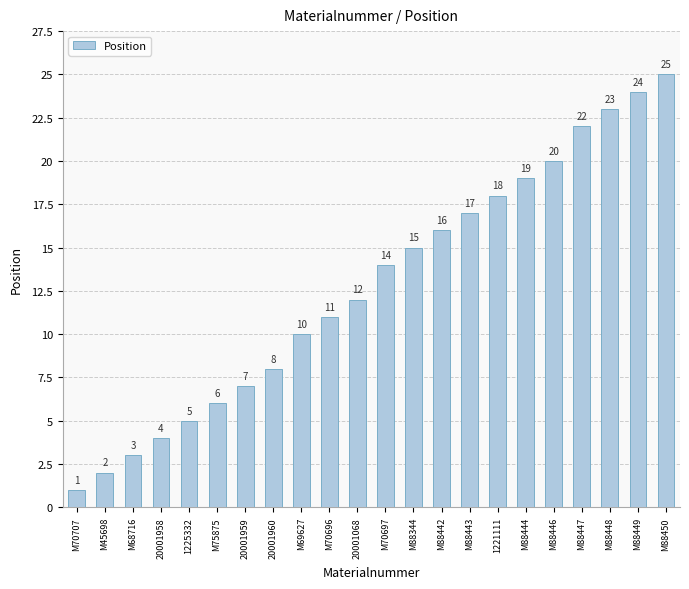

List the labels in order of value, smallest first.

M70707, M45698, M68716, 20001958, 1225332, M75875, 20001959, 20001960, M69627, M70696, 20001068, M70697, M88344, M88442, M88443, 1221111, M88444, M88446, M88447, M88448, M88449, M88450